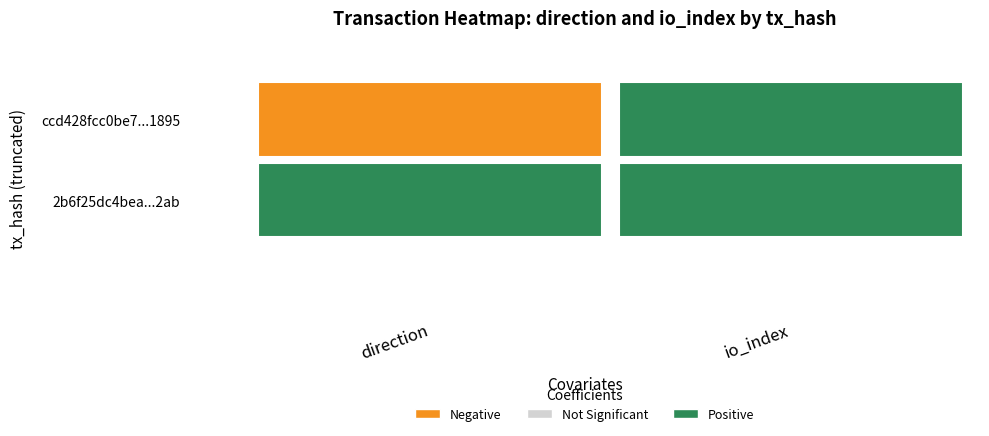

At which label is ccd428fcc0be7b9cd398f8a25f4cad041631895 closest to 65?

direction